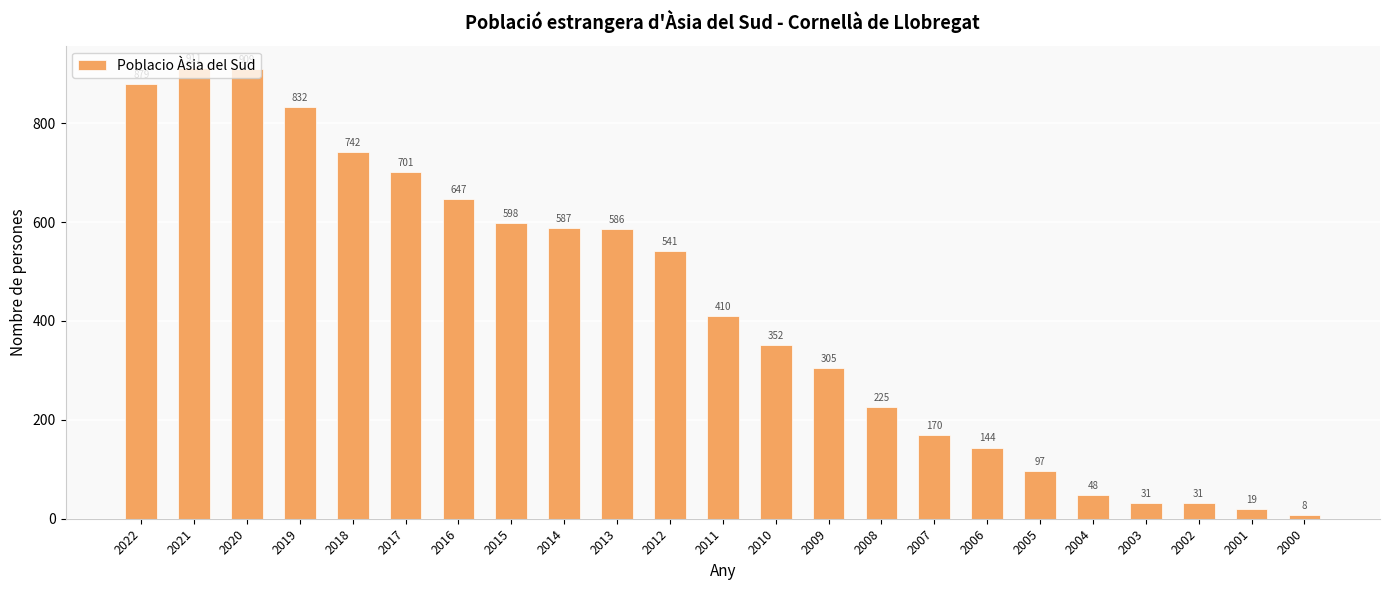

Which category has the highest value across all series?

2021